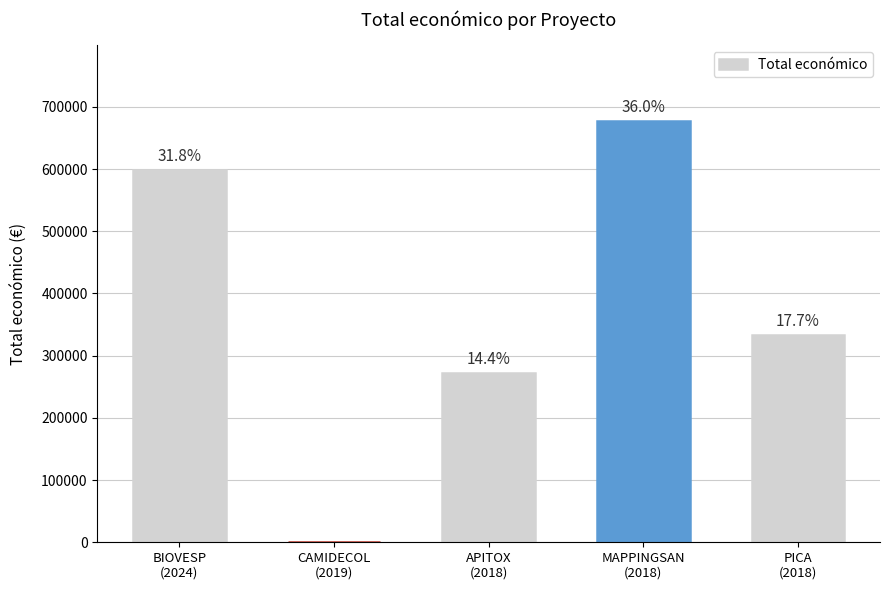

Rank the categories by value from highest to lowest.

MAPPINGSAN
(2018), BIOVESP
(2024), PICA
(2018), APITOX
(2018), CAMIDECOL
(2019)